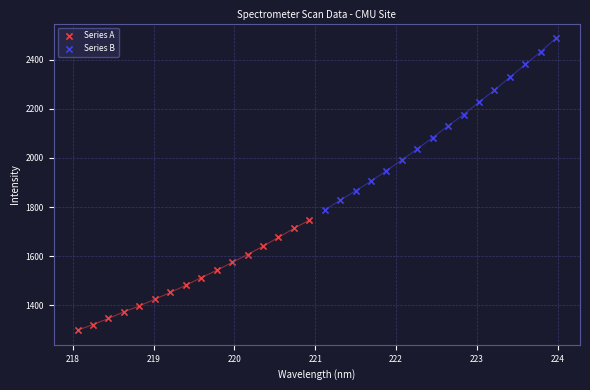

Which series contains the lowest Y value?

Series A